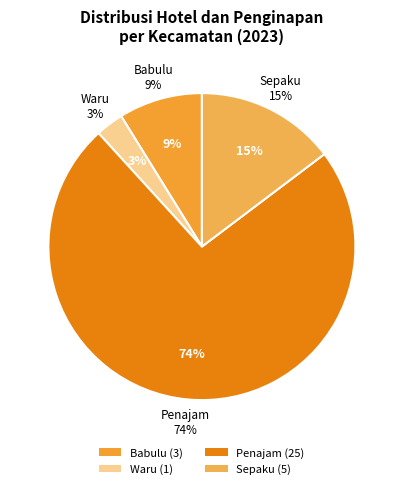

Is it true that Babulu is 20% of the pie?

False